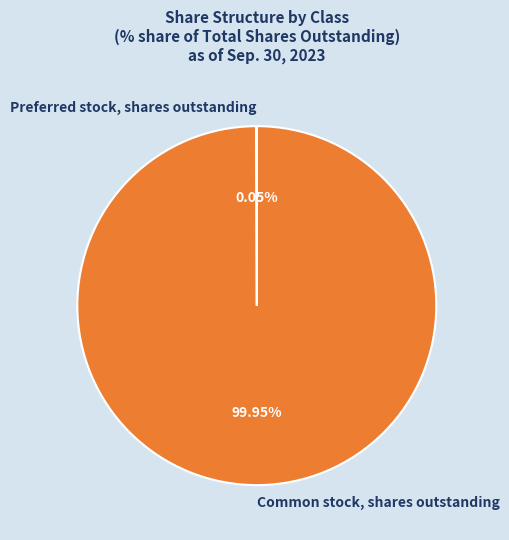

What is the majority slice?

Common stock, shares outstanding